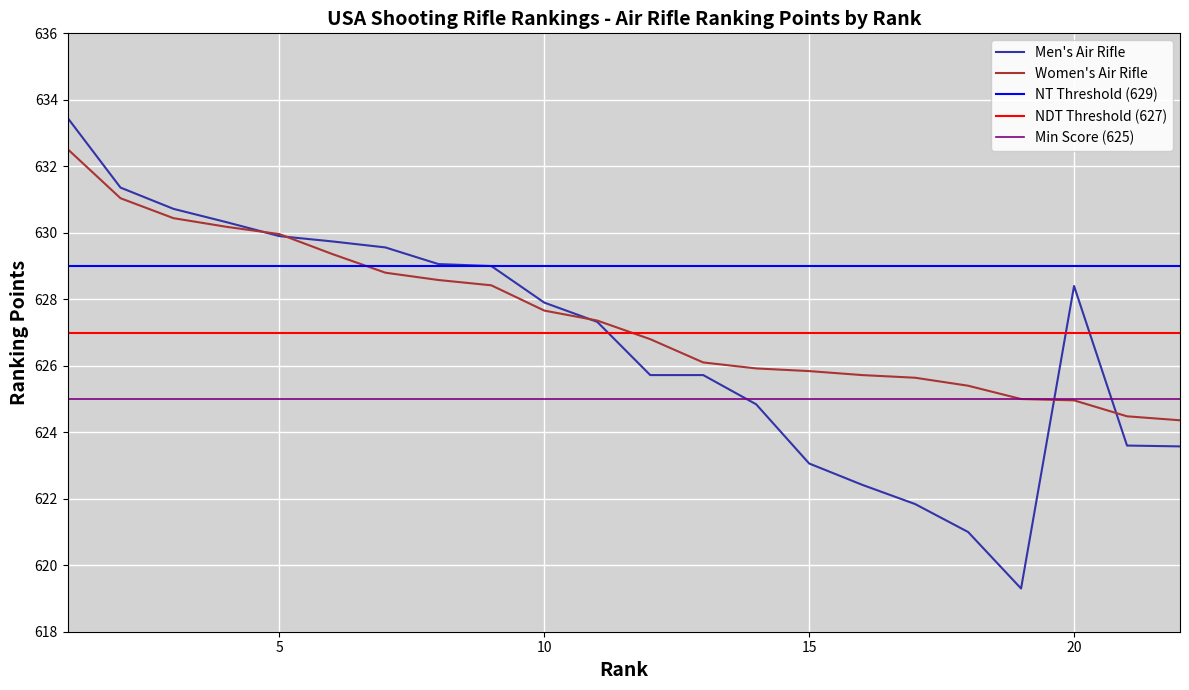

Reading right to left, what are all the values shown in this chart?

Men's Air Rifle Ranking Points: 22=623.6	21=623.6	20=628.4	19=619.3	18=621.0	17=621.8	16=622.4	15=623.1	14=624.8	13=625.7	12=625.7	11=627.3	10=627.9	9=629.0	8=629.1	7=629.6	6=629.7	5=629.9	4=630.3	3=630.7	2=631.4	1=633.5
Women's Air Rifle Ranking Points: 22=624.4	21=624.5	20=625.0	19=625.0	18=625.4	17=625.6	16=625.7	15=625.8	14=625.9	13=626.1	12=626.8	11=627.4	10=627.7	9=628.4	8=628.6	7=628.8	6=629.4	5=630.0	4=630.2	3=630.4	2=631.0	1=632.5